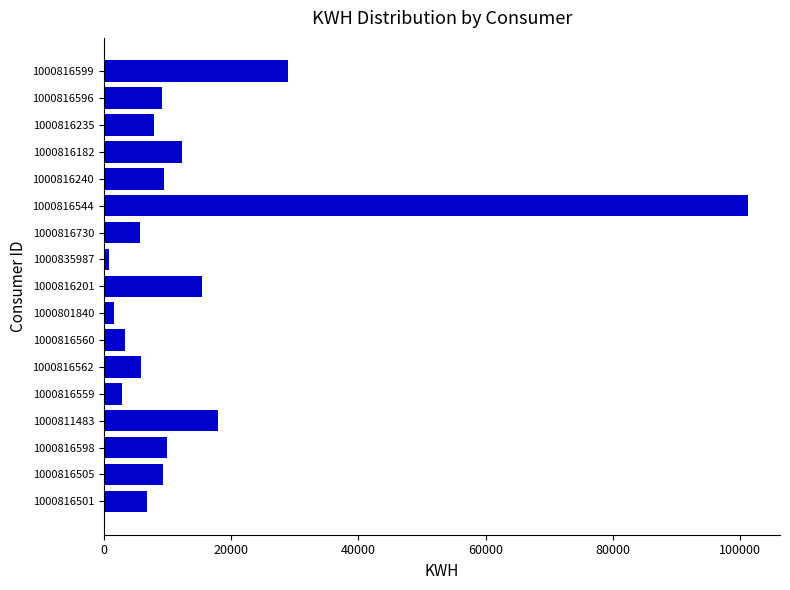

What is the difference between the maximum and minimum values?

100439